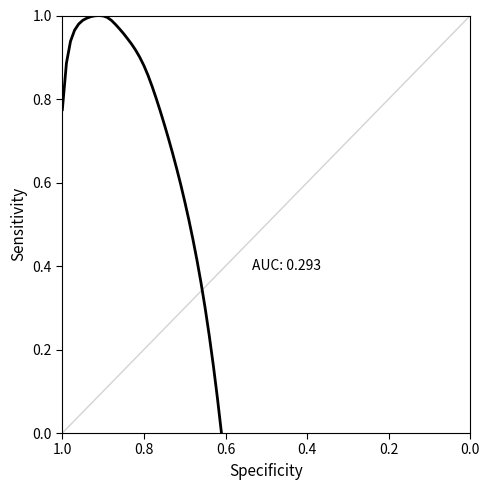

How many values exceed 0?

39